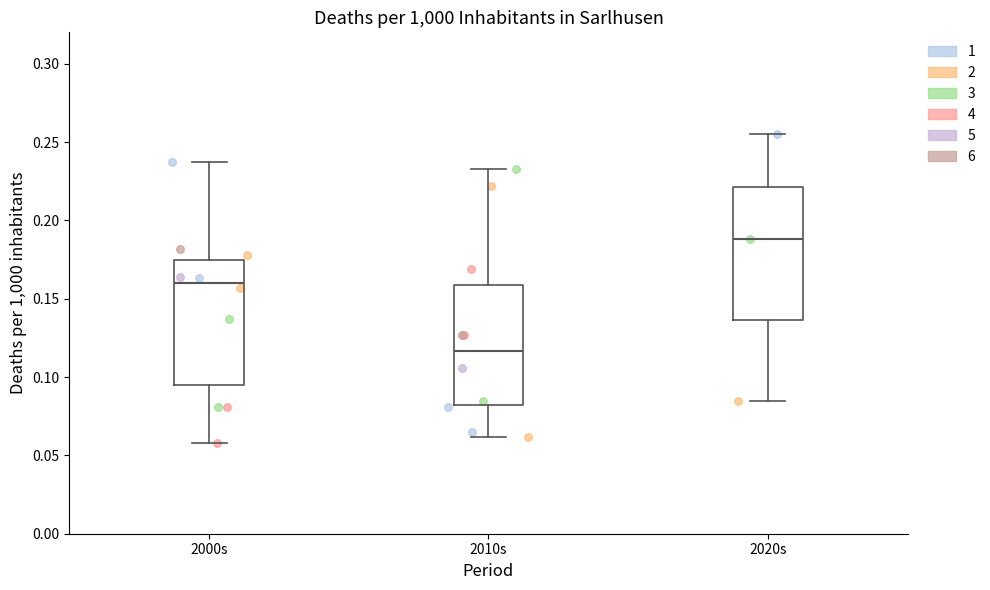

Which box has the highest median line?

2020s